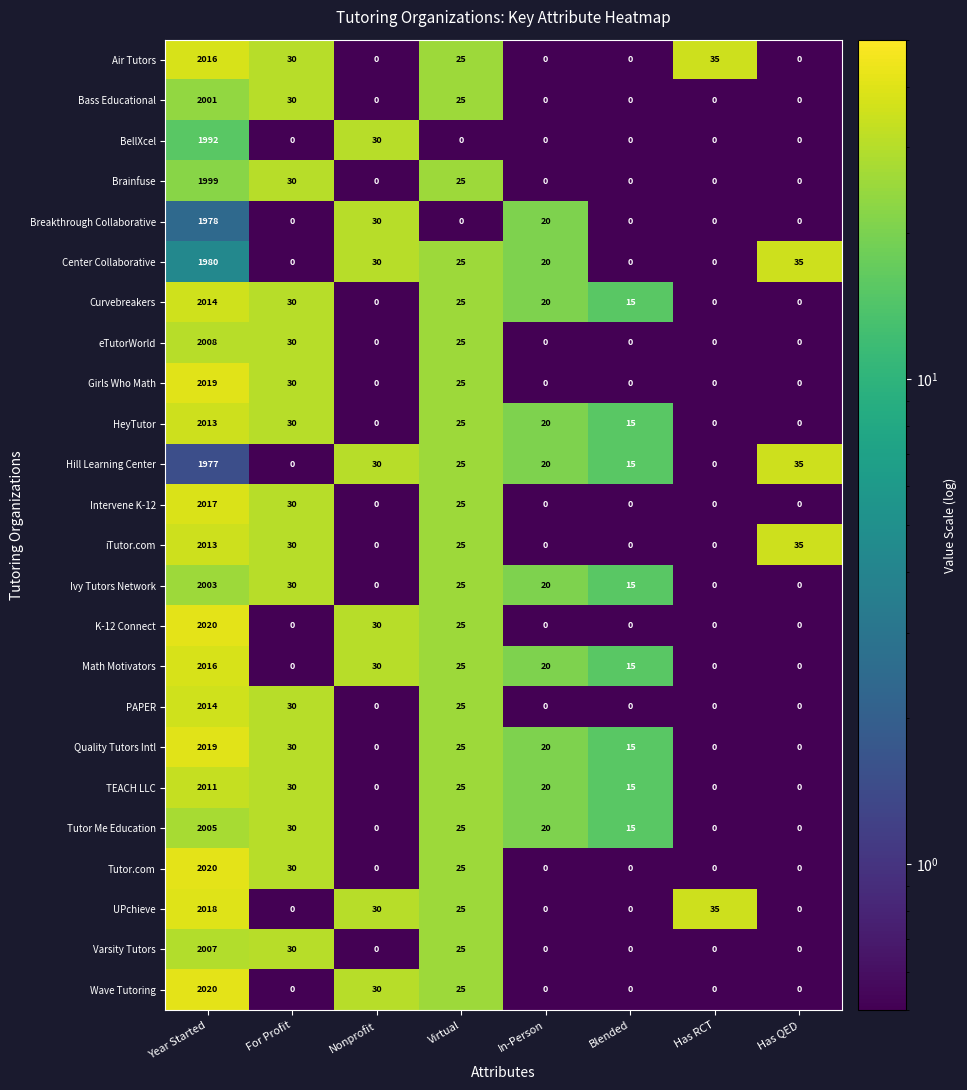

What is the spread (max minus min) of values at Year Started?

43